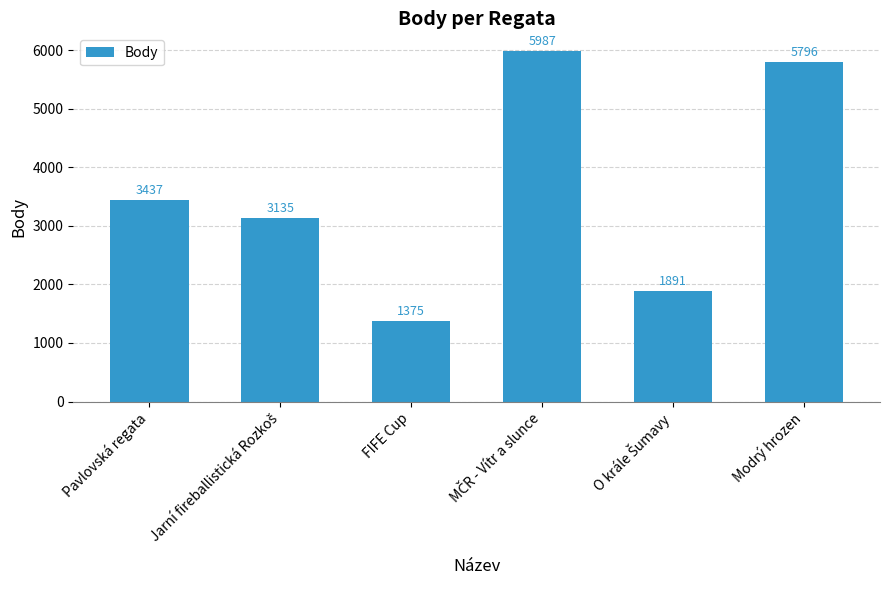

How many bars are there in total?

6